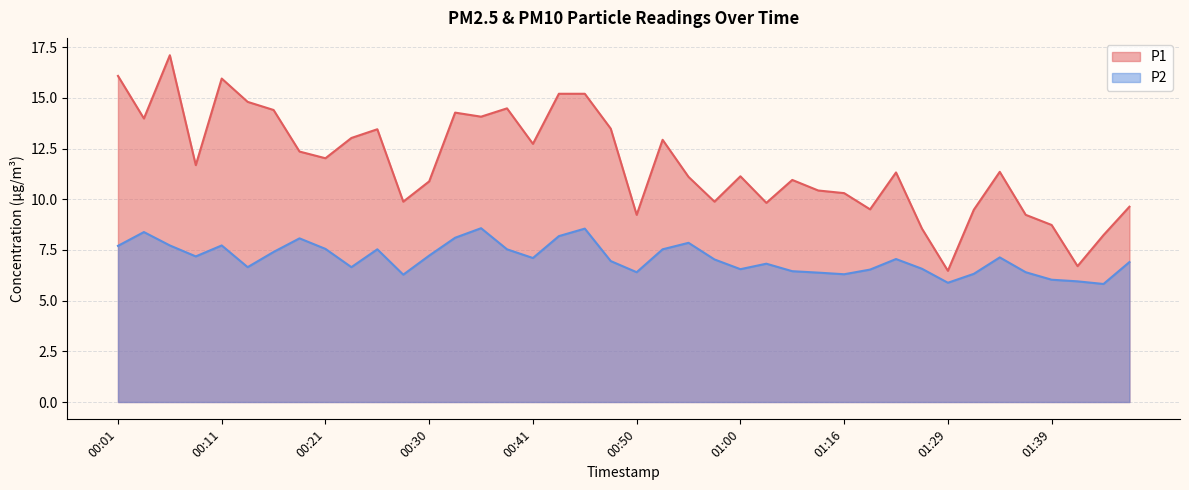

Count the number of data series in this chart.

2